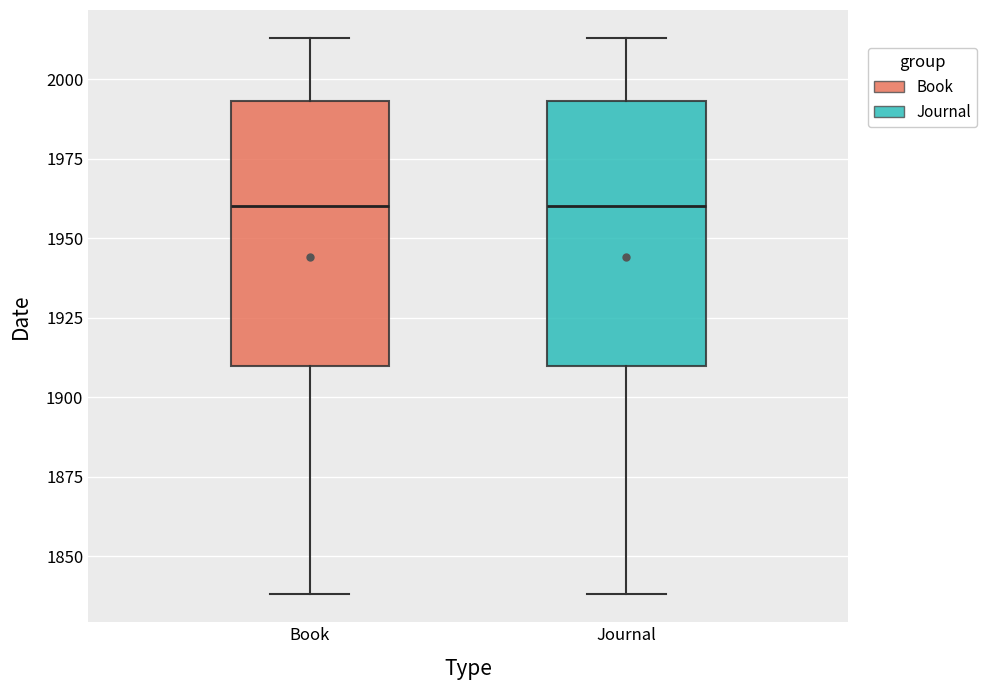

Where does the lower whisker of the box for Journal end on the y-axis? The values are not printed on the chart, so give them approximately, as read against the axis.

1840